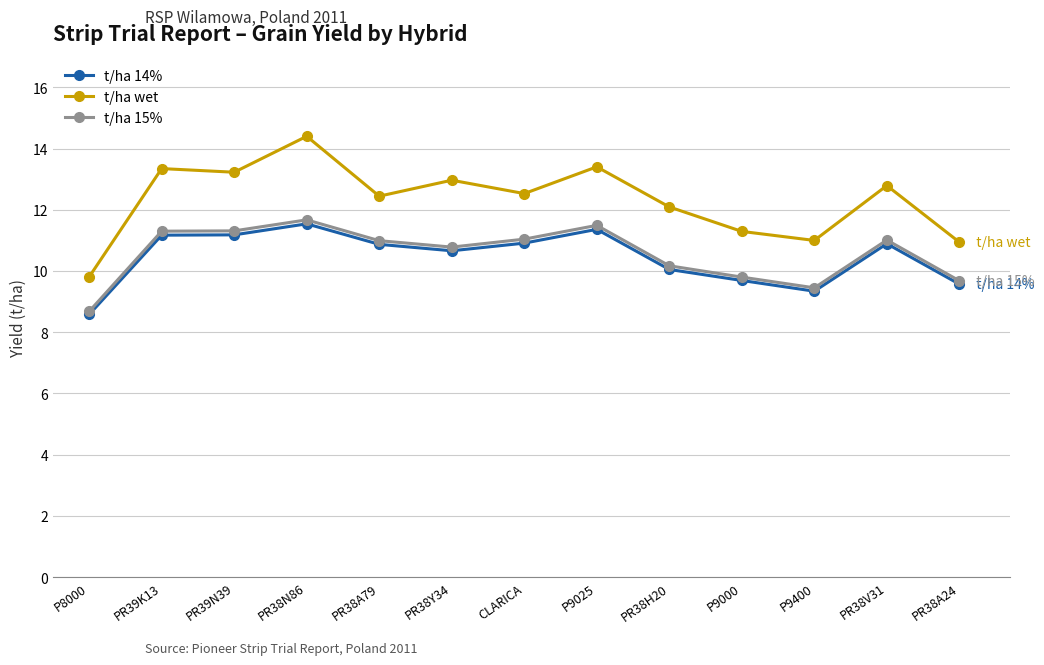

Does the chart have visible grid lines?

Yes